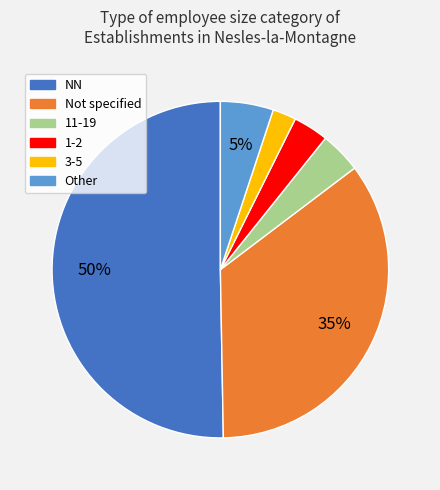

How many slices are in this pie chart?

6